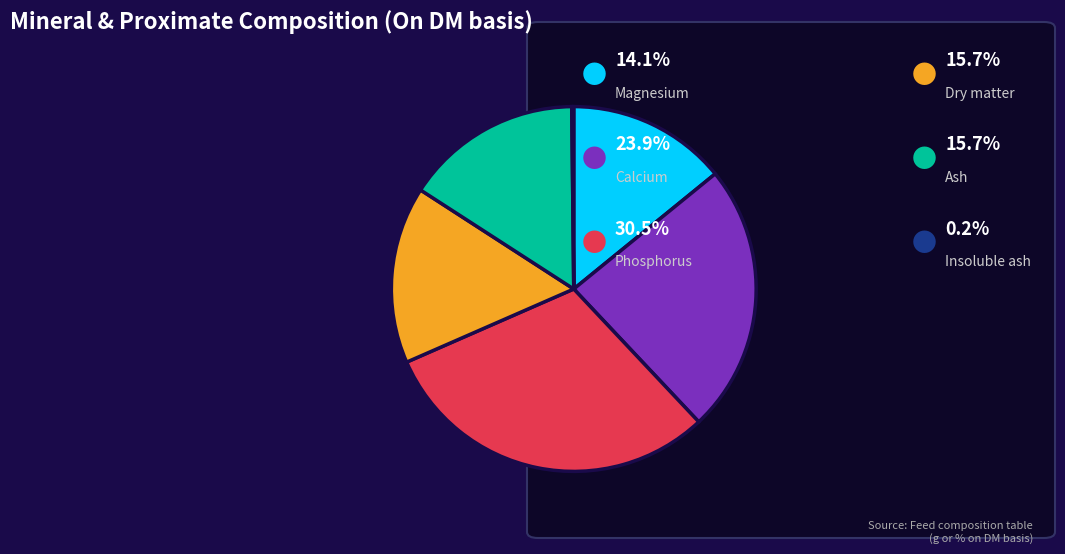

Is there a majority slice in this chart?

No